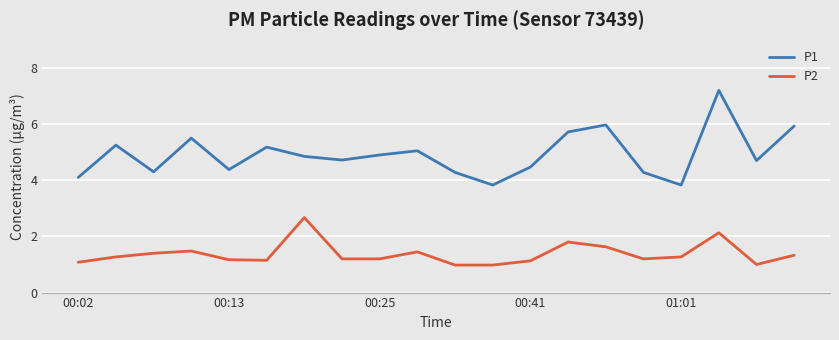

What is the difference between the maximum and minimum values in the P2 series?

1.7